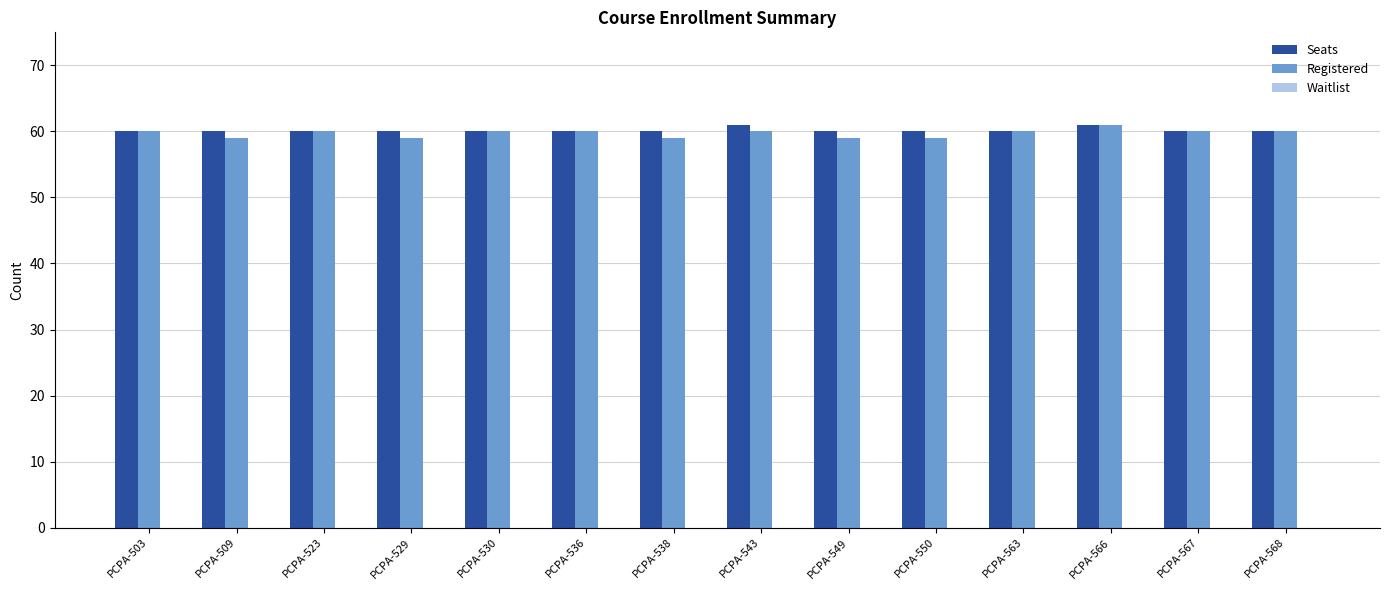

How many bars are there in total?

28